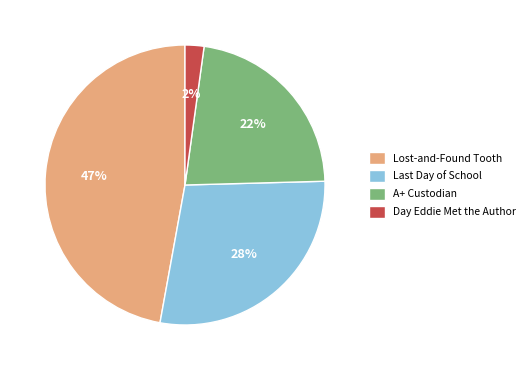

Is the sum of A+ Custodian and Lost-and-Found Tooth greater than half?

Yes